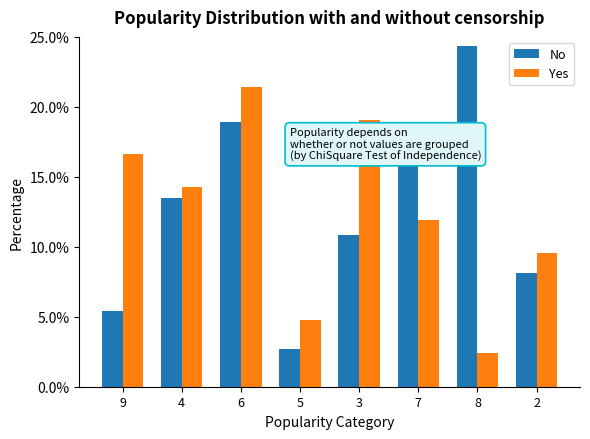

At which label is No closest to 13?

4